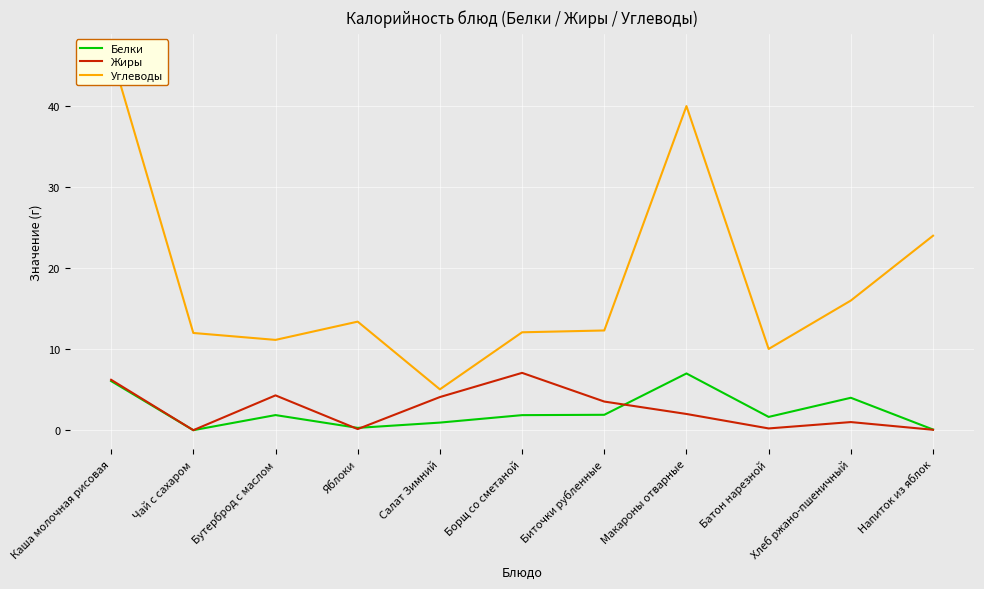

How many interior local peaks does the Белки series have?

3